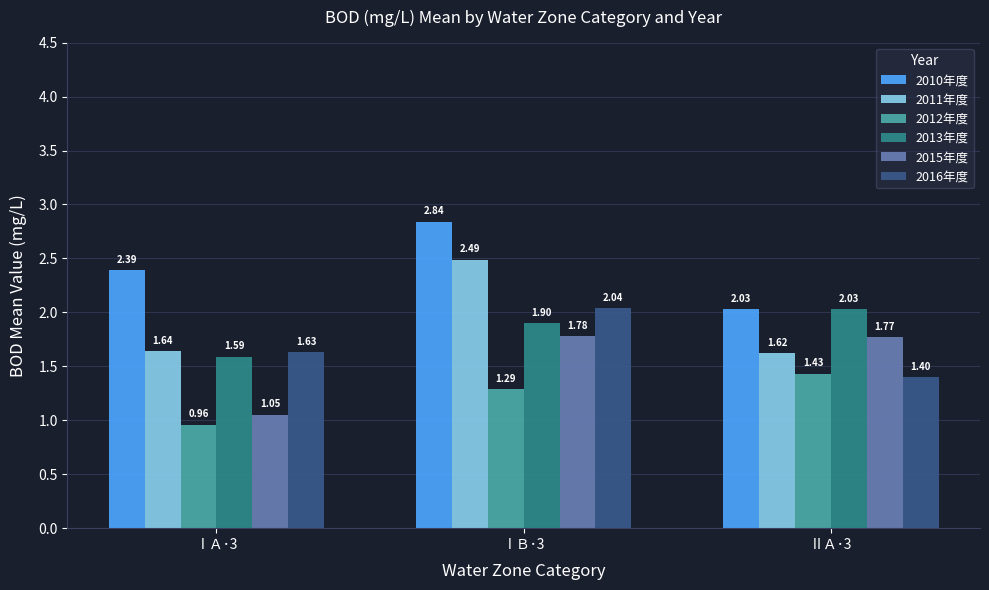

Where is 2013年度 nearest to the value 1?

ⅠＡ･3